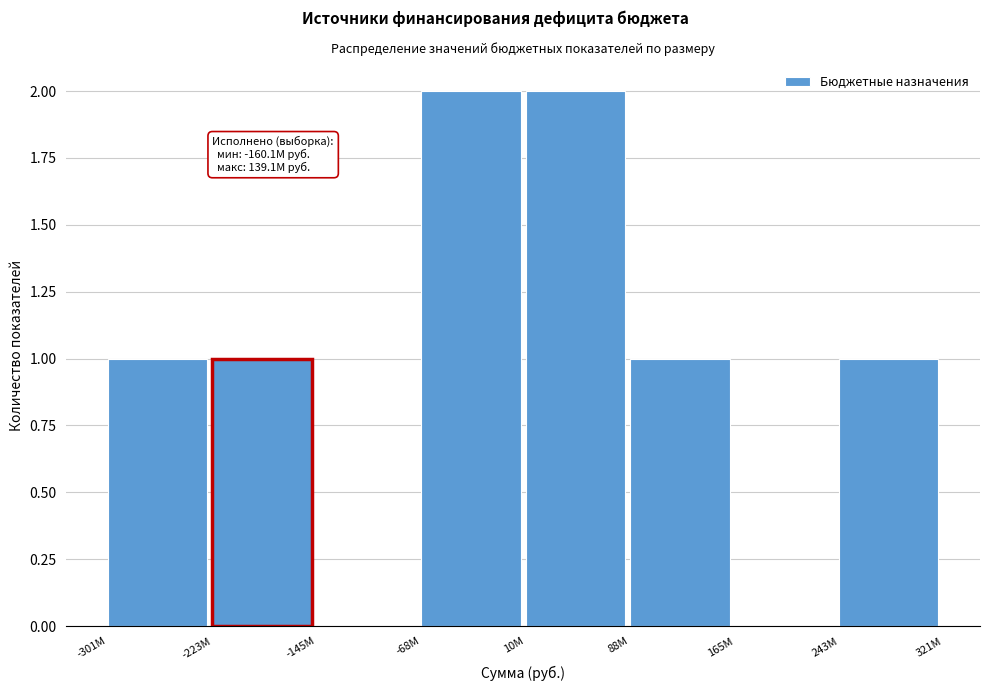

Reading left to right, transcribe all the data shown in this chart.

-301M=1	-223M=1	-145M=0	-68M=2	10M=2	88M=1	165M=0	243M=1